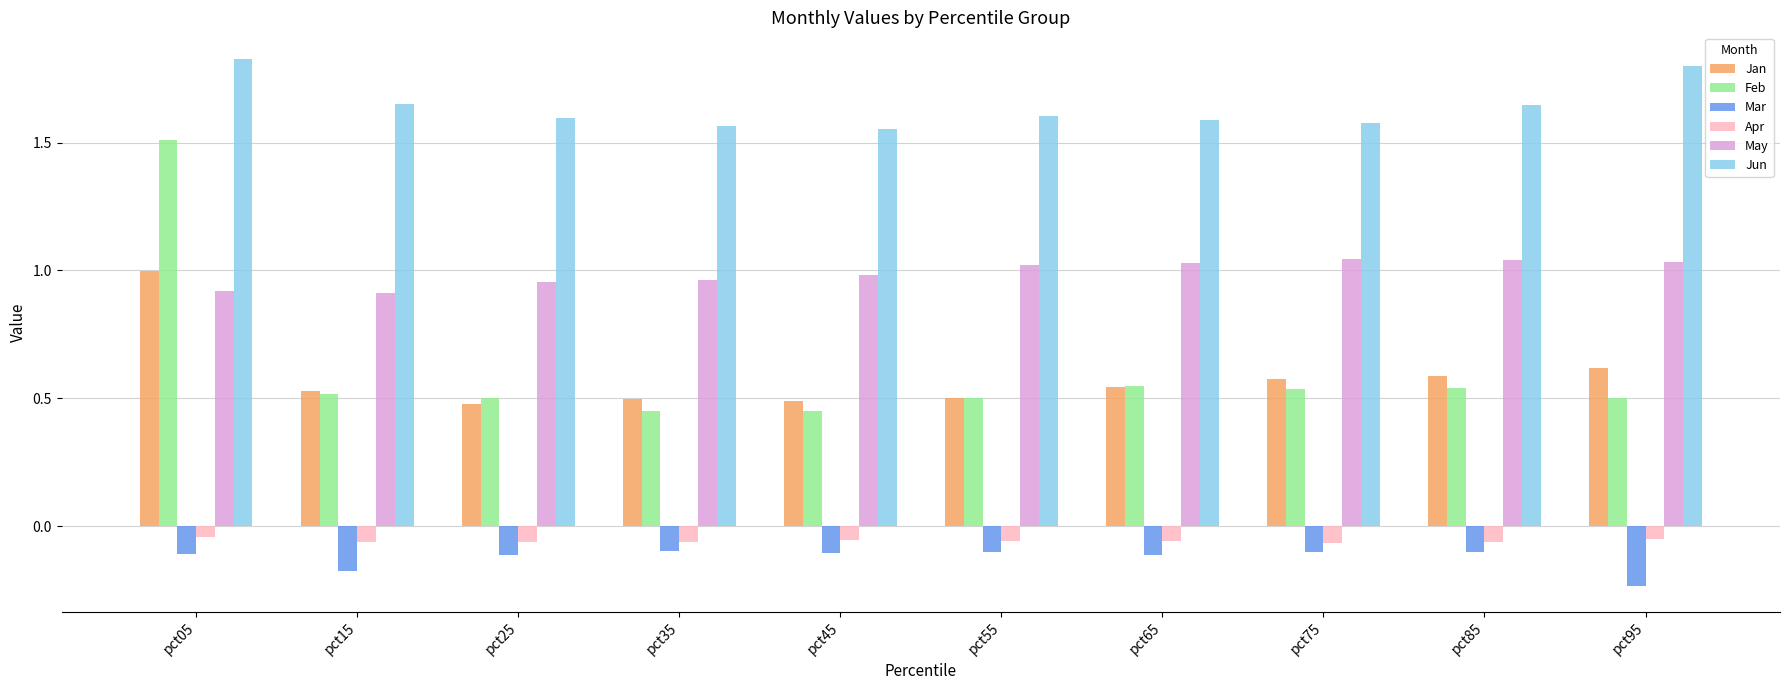

Which category has the lowest value across all series?

pct95